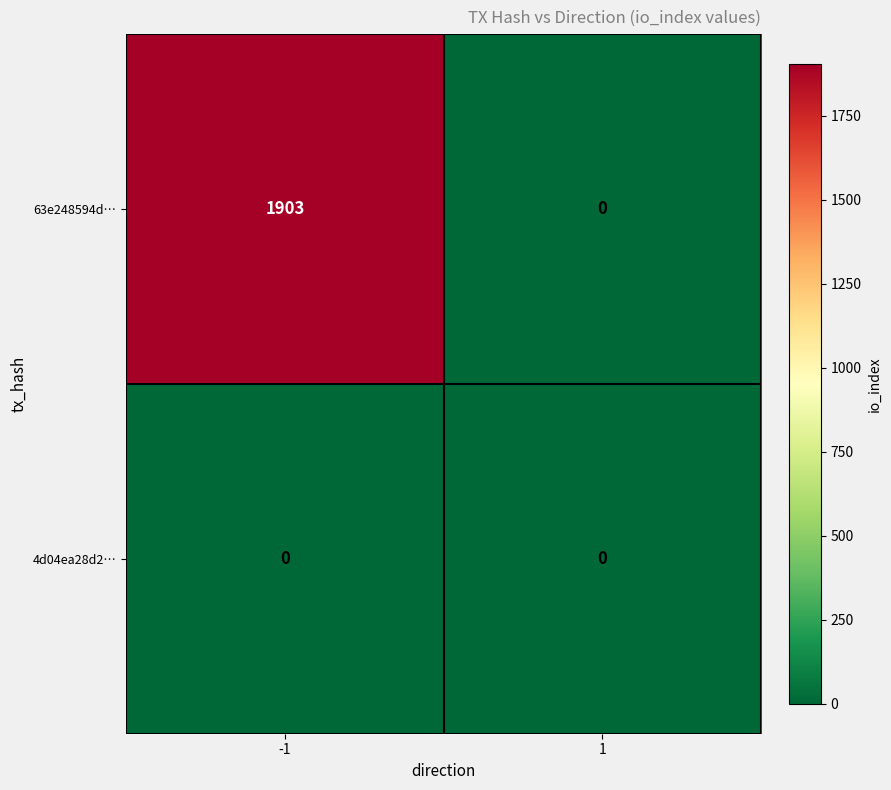

Reading left to right, extract all data points from this chart.

63e248594d…: 1903	0
4d04ea28d2…: 0	0